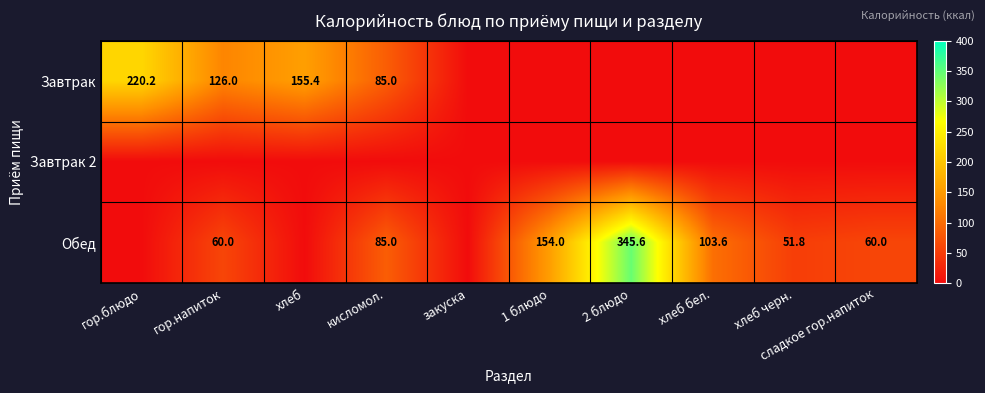

The value of Обед at хлеб черн. is 51.8. True or false?

True